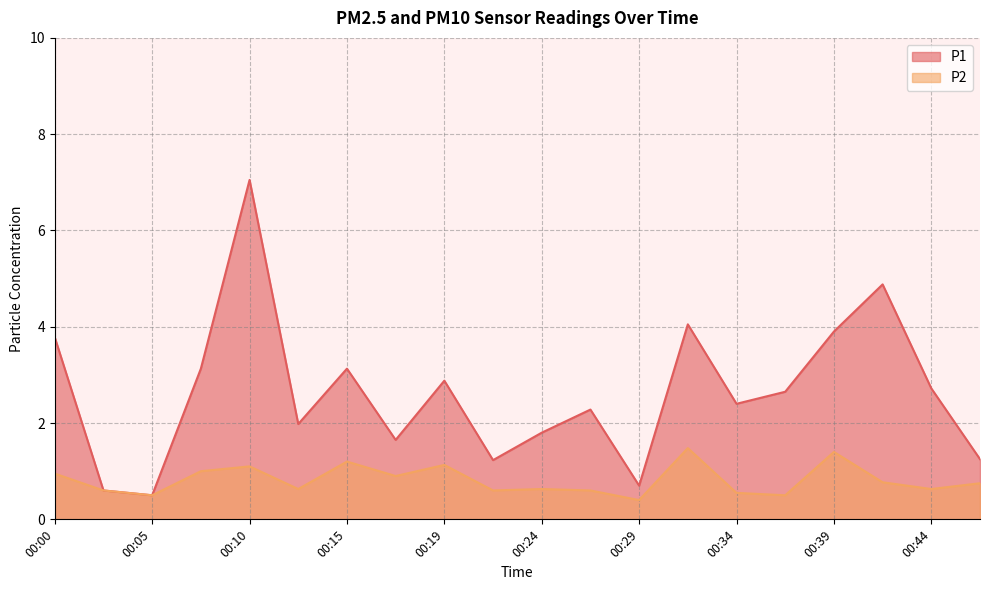

Between 00:34 and 00:27, which is larger?

00:34